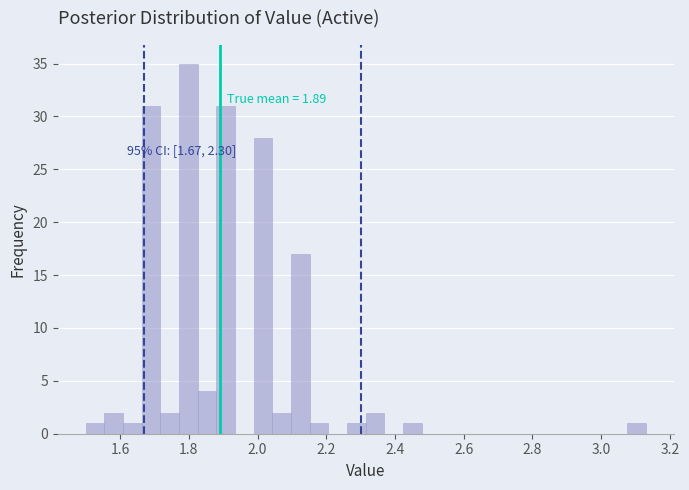

Around what value on the x-axis is the tallest bar? Give the approximate position of its centre, as read against the axis.

1.80